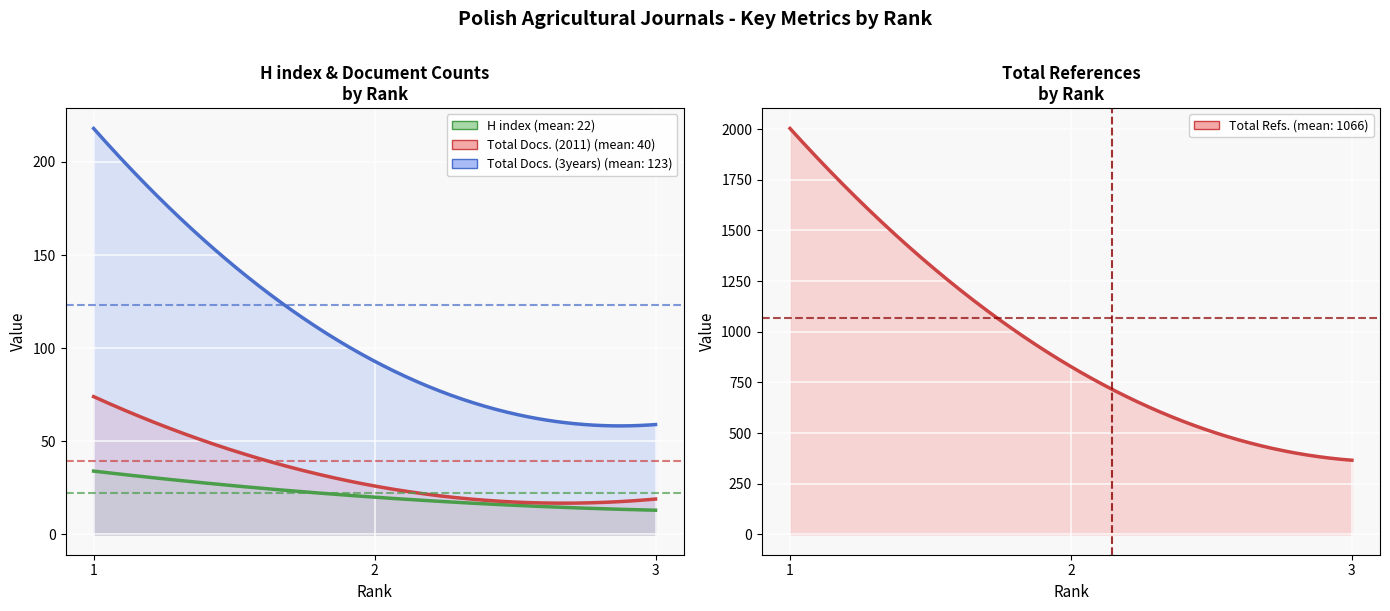

List the labels in order of Total Docs. (2011) value, largest first.

1, 2, 3